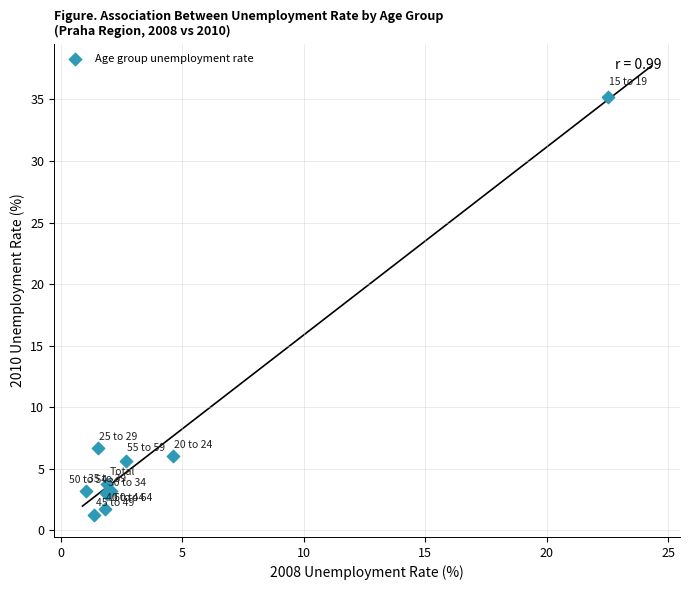

What Y value in the scatter plot is closest to 18?

6.7